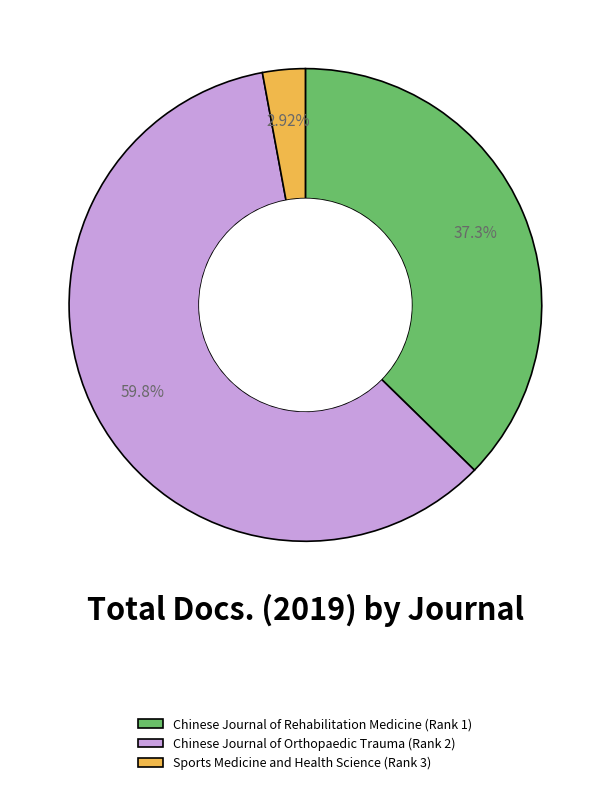

Does any single category account for the majority?

Yes